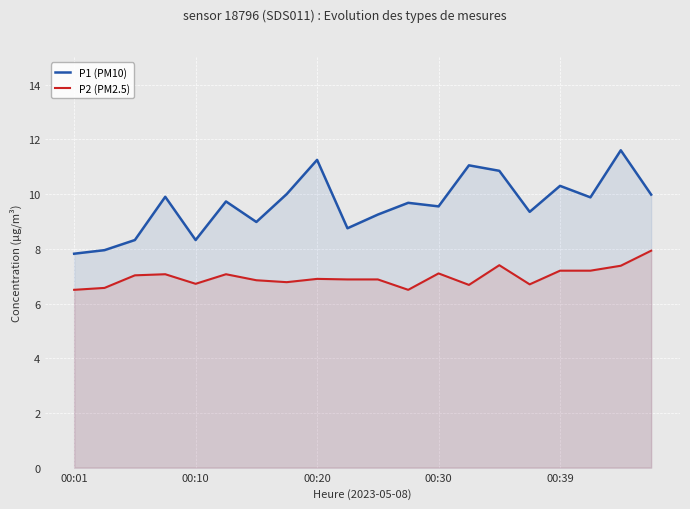

Is it true that P2 (PM2.5) equals 1.6 at 15?

False